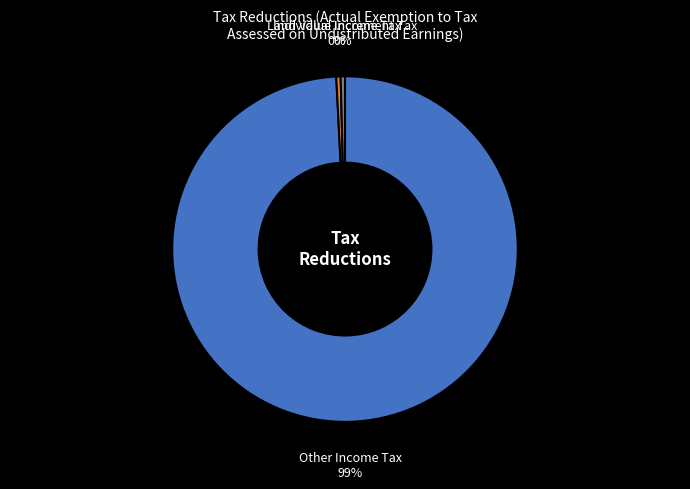

How many segments does this pie chart have?

3